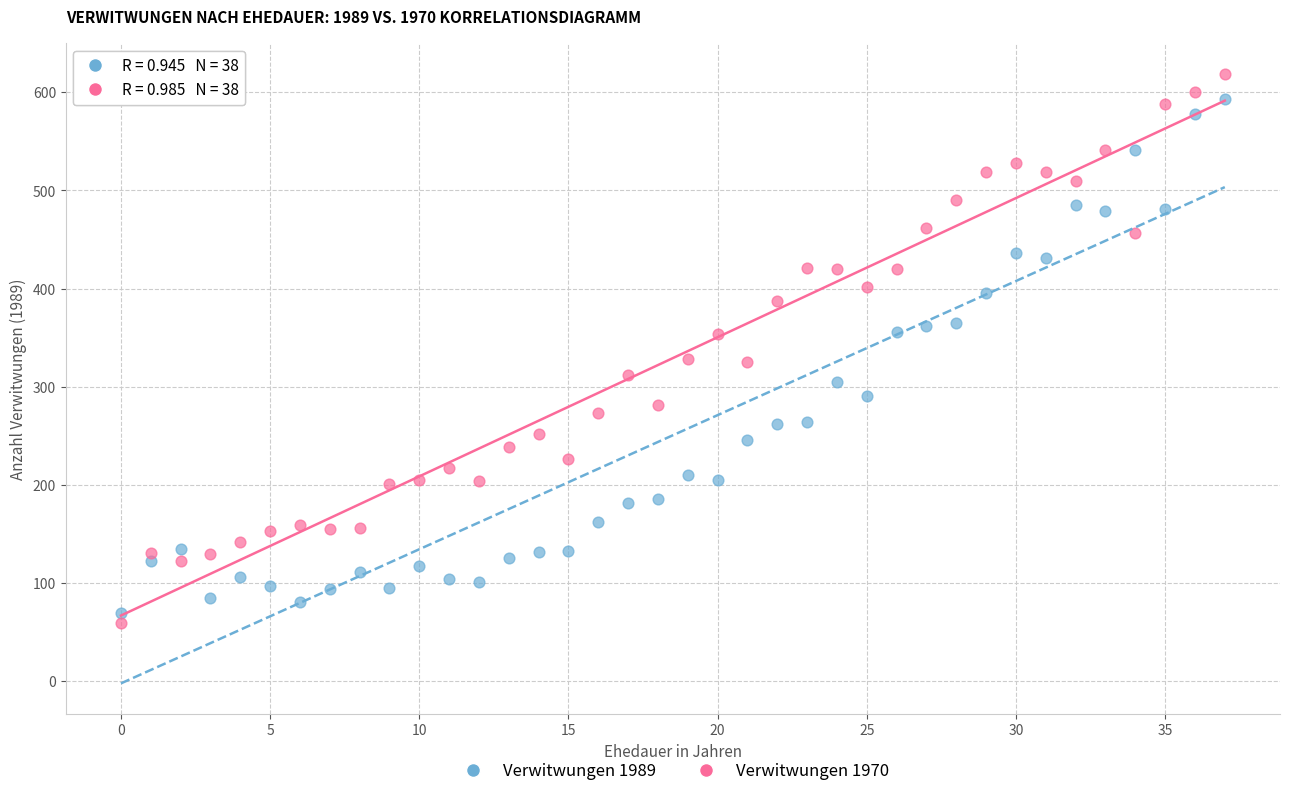

Which series reaches the maximum Y coordinate?

Verwitwungen 1970